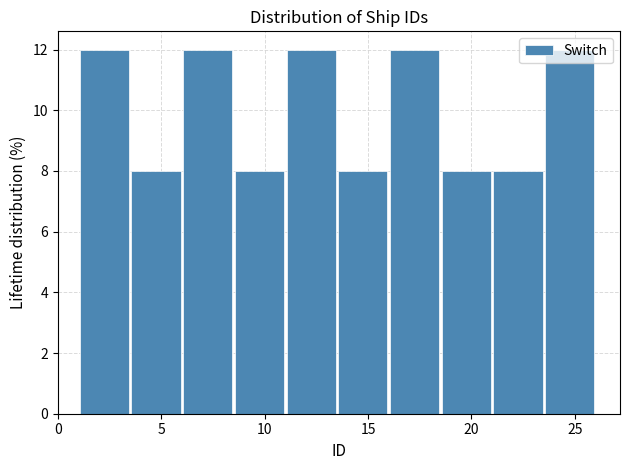

Reading left to right, transcribe this chart: for each bar, give the range it covers on the x-axis and its height. The values are not printed on the chart, so give them approximately, as read against the axis.

1.0 to 3.5: 12
3.5 to 6.0: 8
6.0 to 8.5: 12
8.5 to 11.0: 8
11.0 to 13.5: 12
13.5 to 16.0: 8
16.0 to 18.5: 12
18.5 to 21.0: 8
21.0 to 23.5: 8
23.5 to 26.0: 12